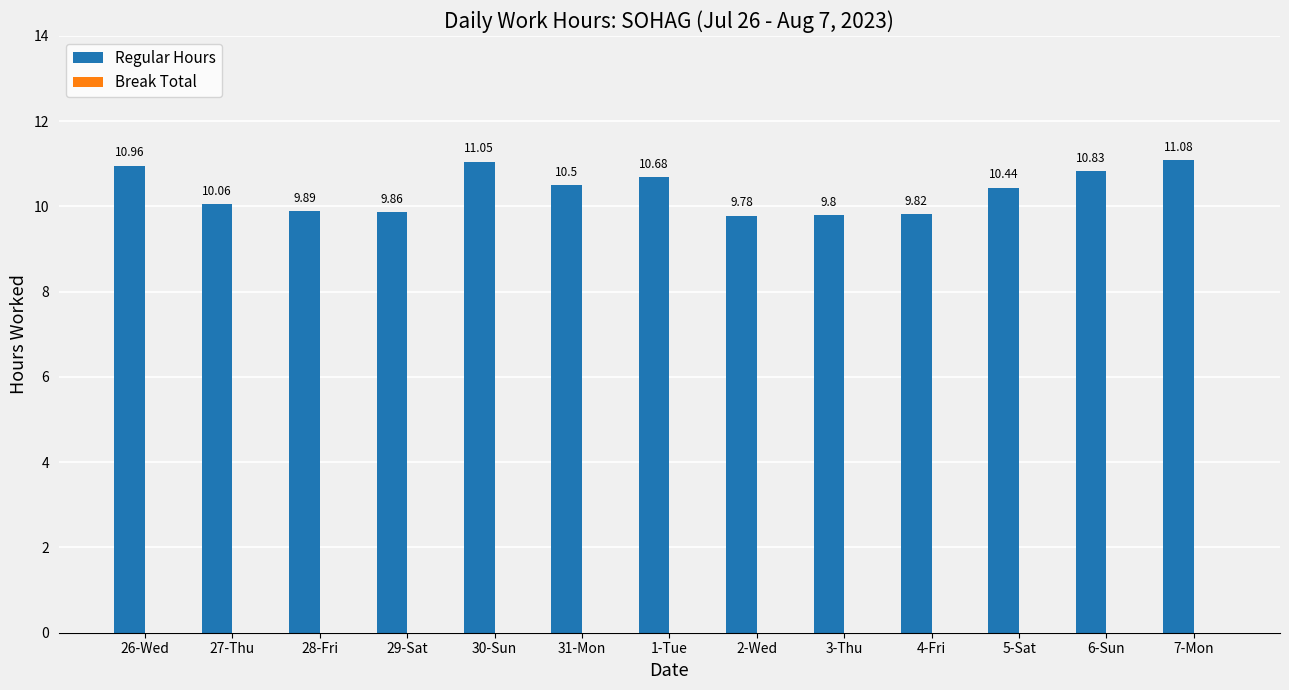

Which has a higher value, 30-Sun or 4-Fri?

30-Sun